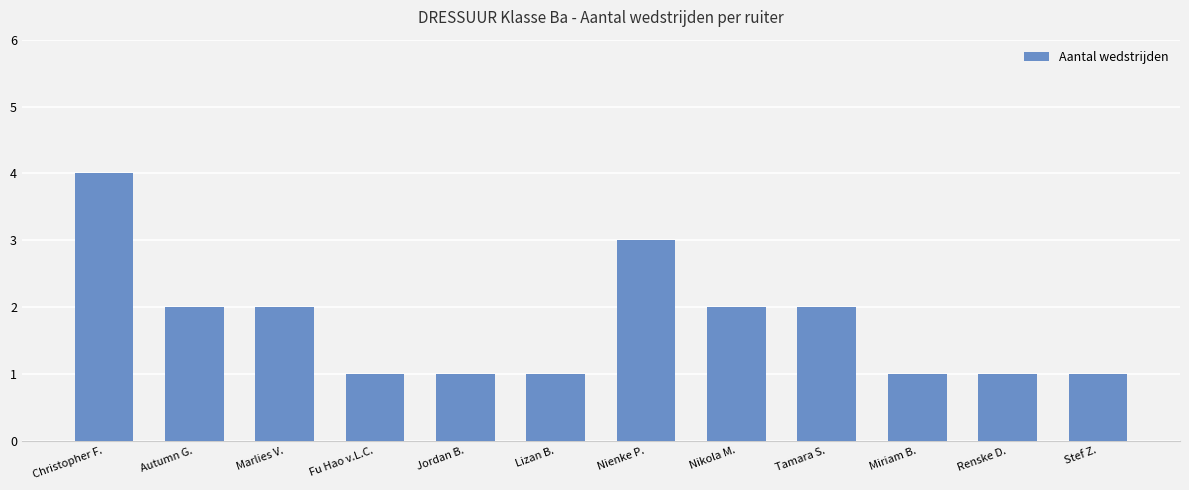

Where does the data first go above 2?

Christopher F.